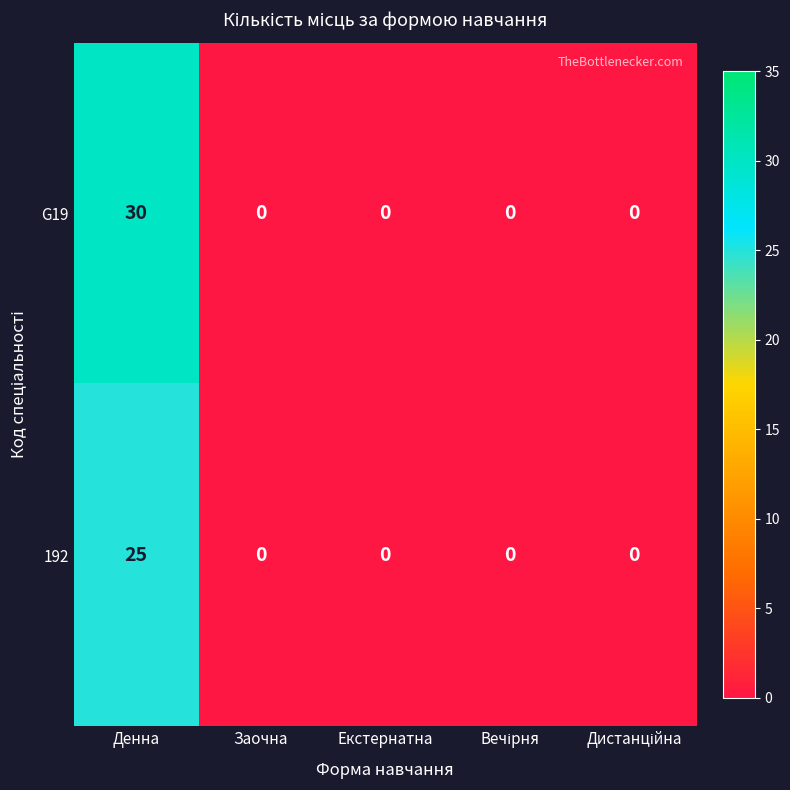

Which label corresponds to the largest value in the chart?

Денна